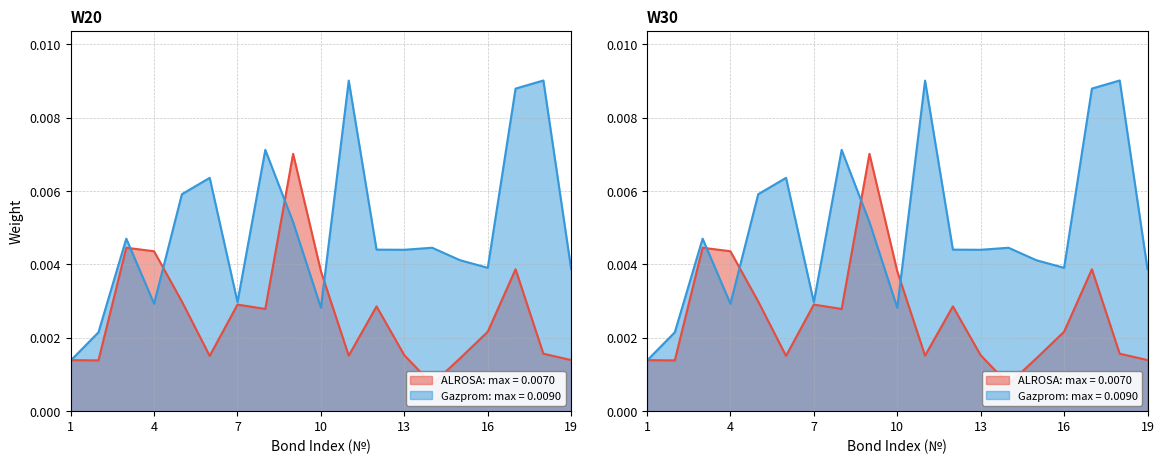

Is it true that ALROSA equals 0.0 at 5?

True